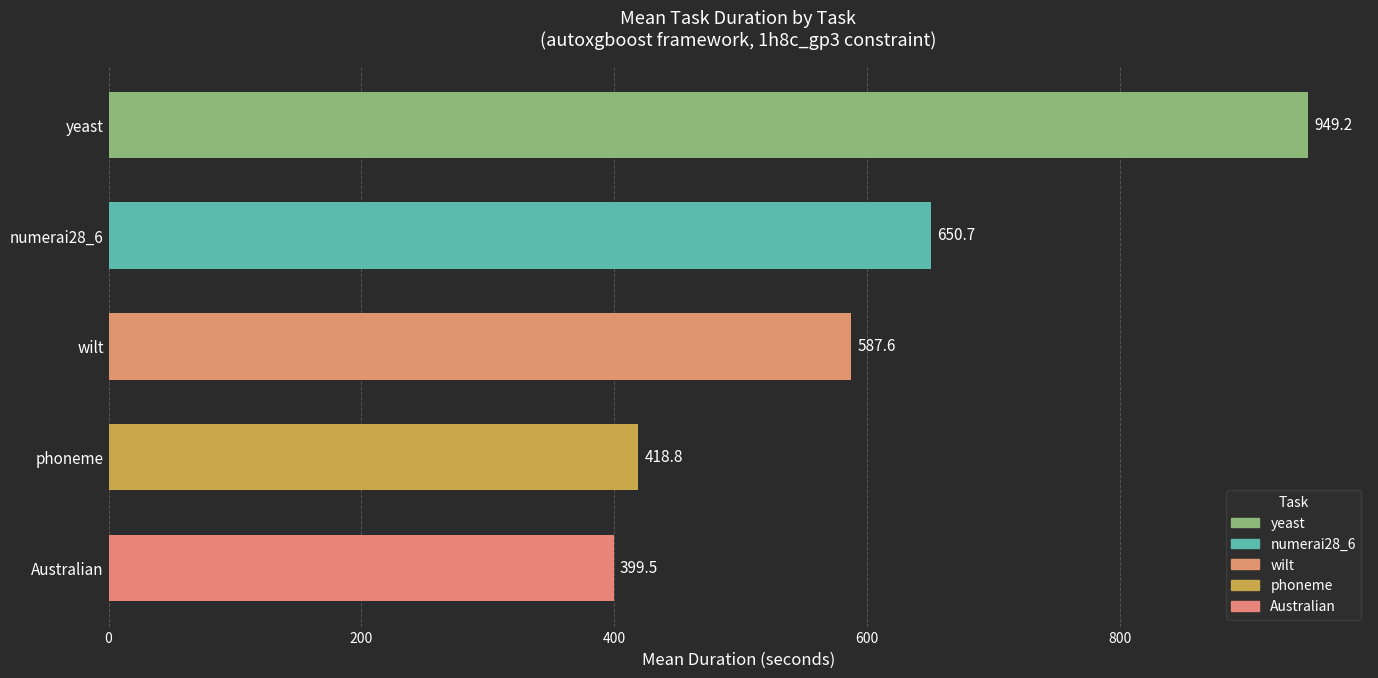

The chart shows a value of 100.6 at Australian. True or false?

False